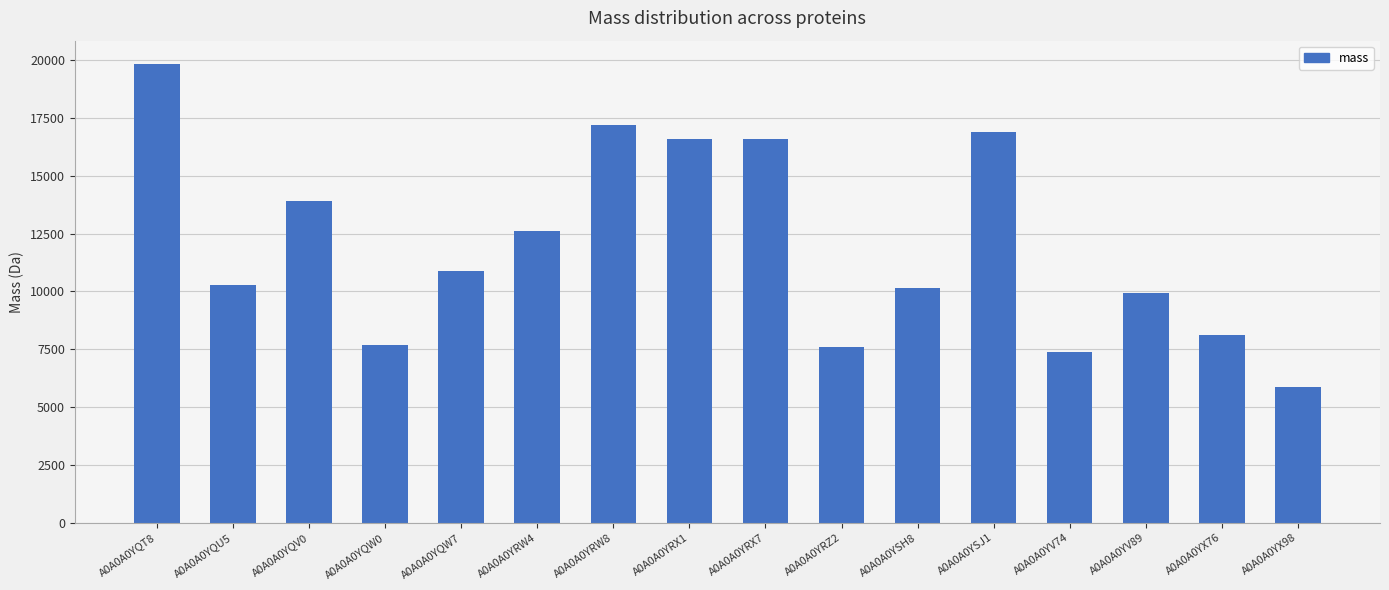

What is the smallest value displayed?

5886.1